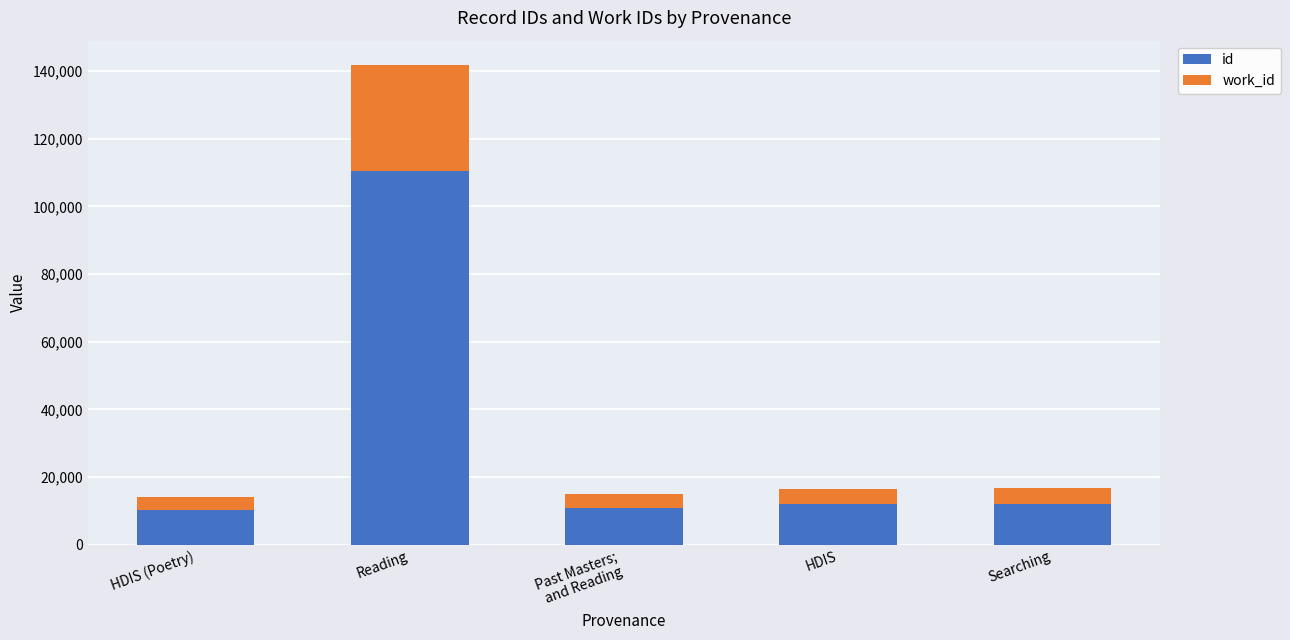

Does the chart contain stacked bars?

Yes